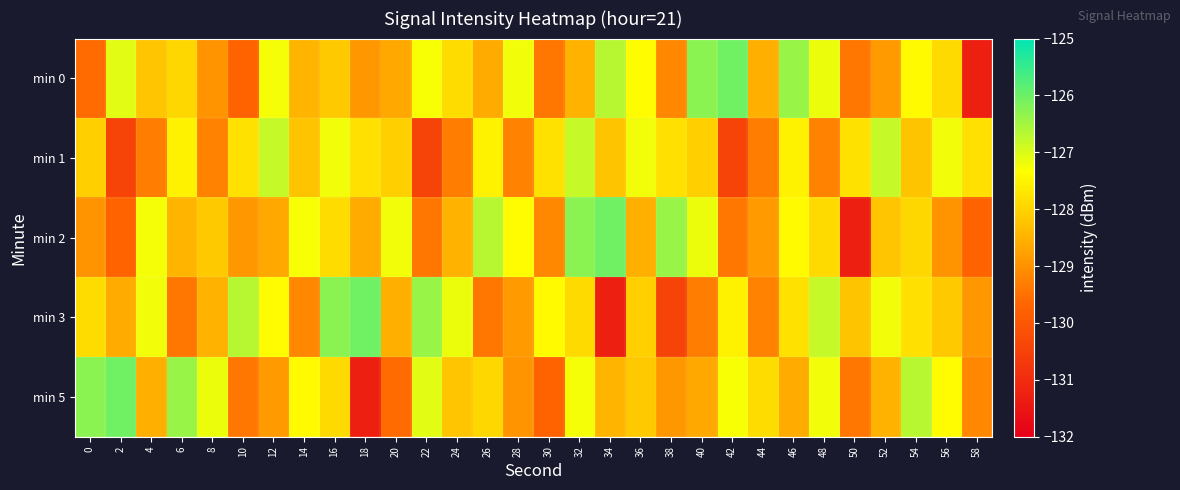

At which category is the sum across all series the highest?

32